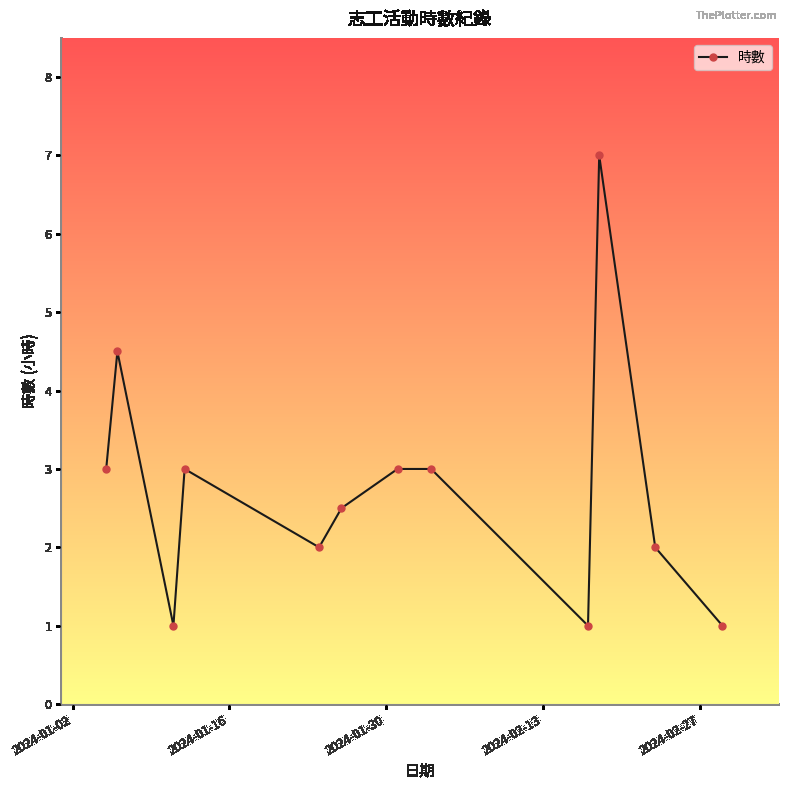

What is the value of the 5th point from the left?

2.0